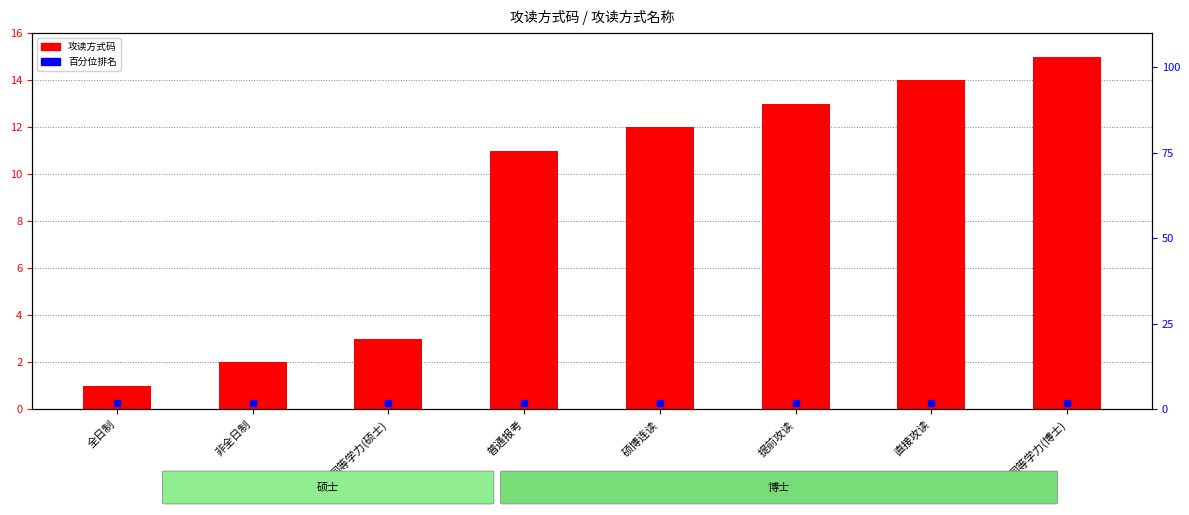

At which category is the sum across all series the highest?

同等学力(博士)